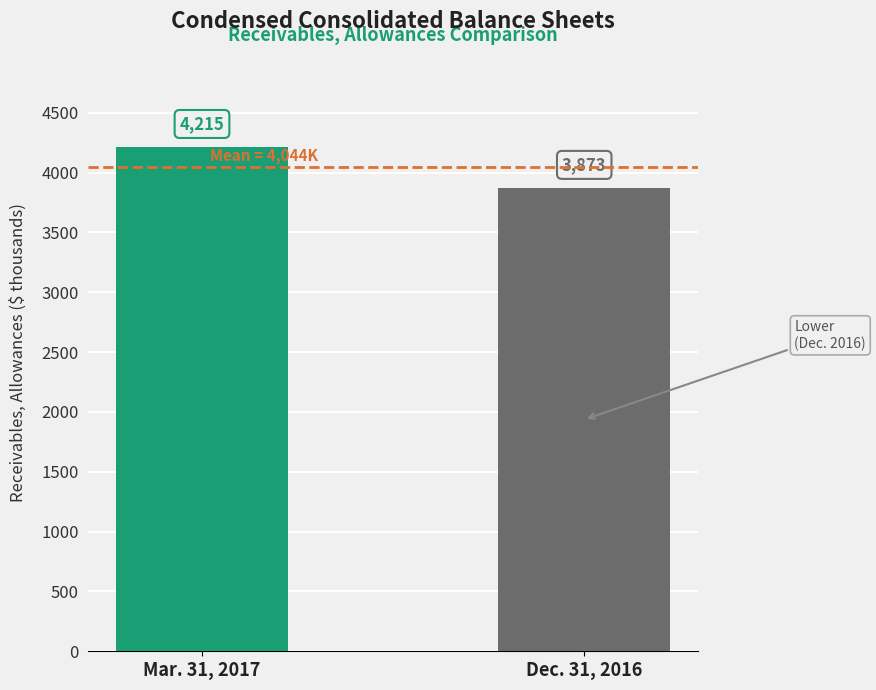

Reading left to right, list all the values displayed in this chart.

Mar. 31, 2017=4215	Dec. 31, 2016=3873